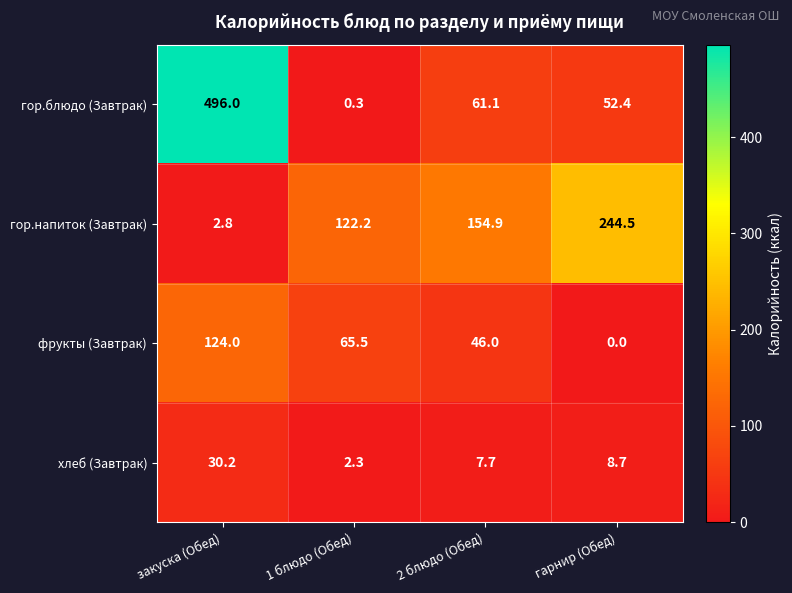

At which category is the sum across all series the highest?

закуска (Обед)